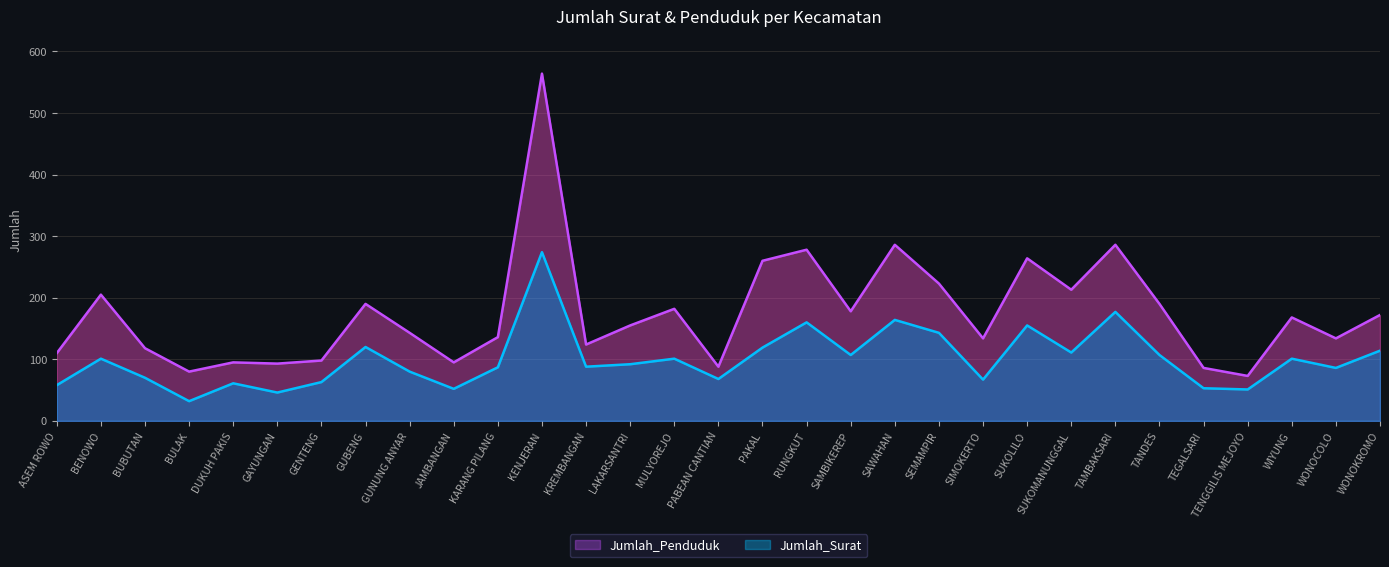

What is the total value across all series at TEGALSARI?

139